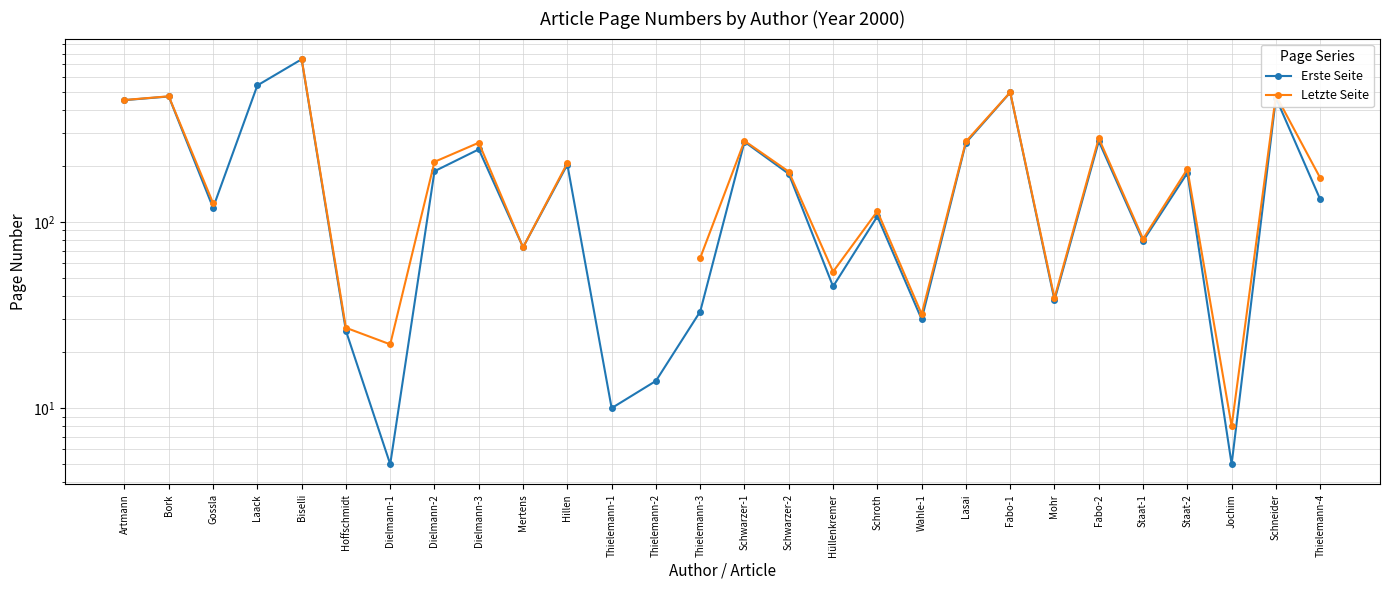

True or false: Erste Seite has a value of 132.0 at Thielemann-4.

True